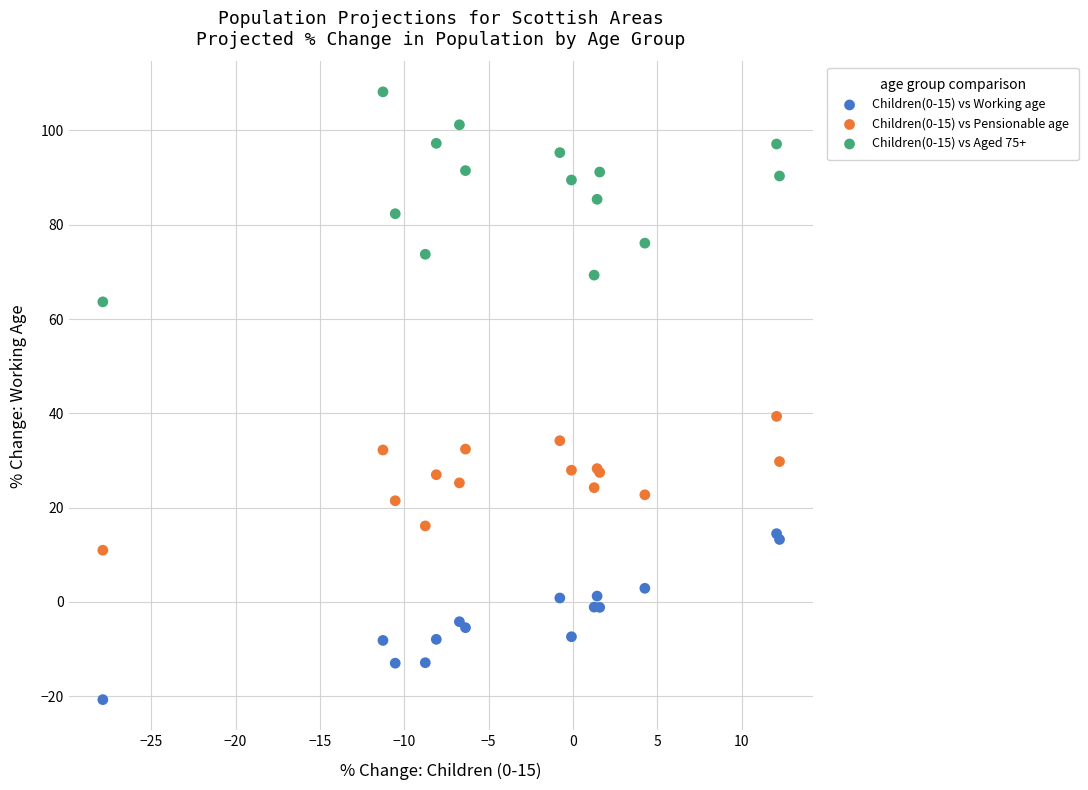

Which series contains the highest Y value?

Children(0-15) vs Aged 75+